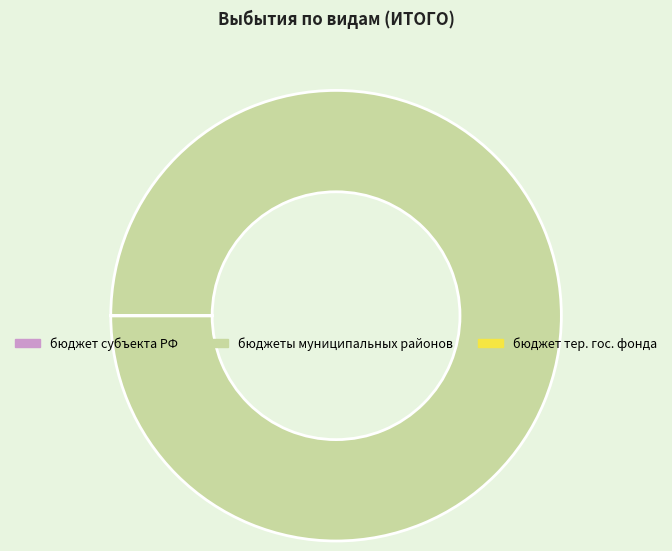

Which slice is the largest?

бюджеты муниципальных районов